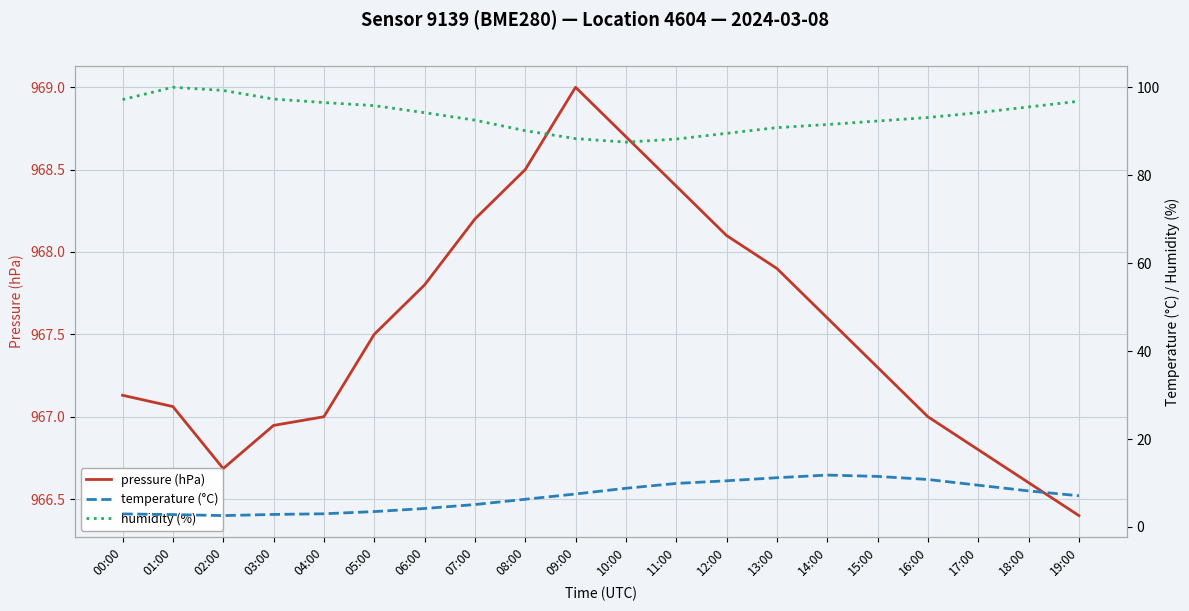

Between 06:00 and 03:00, which is larger?

06:00